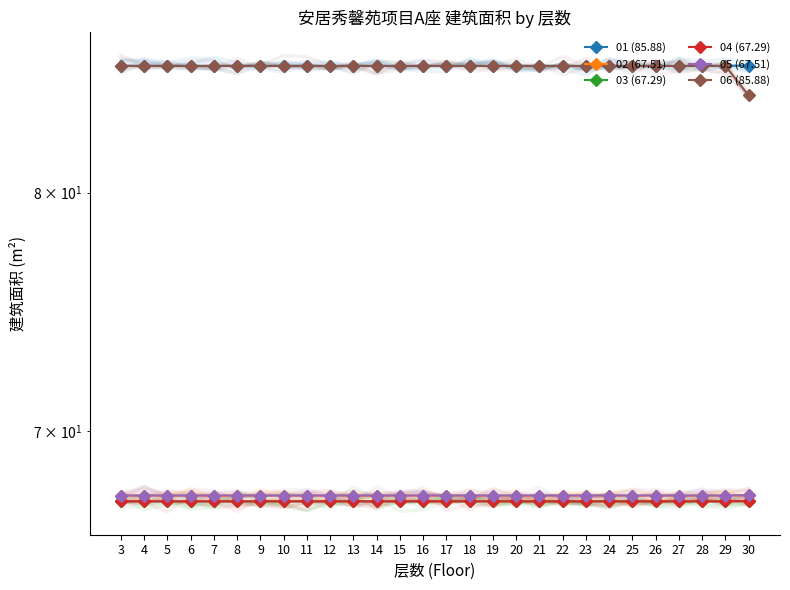

Which has a higher value, 20 or 29?

20